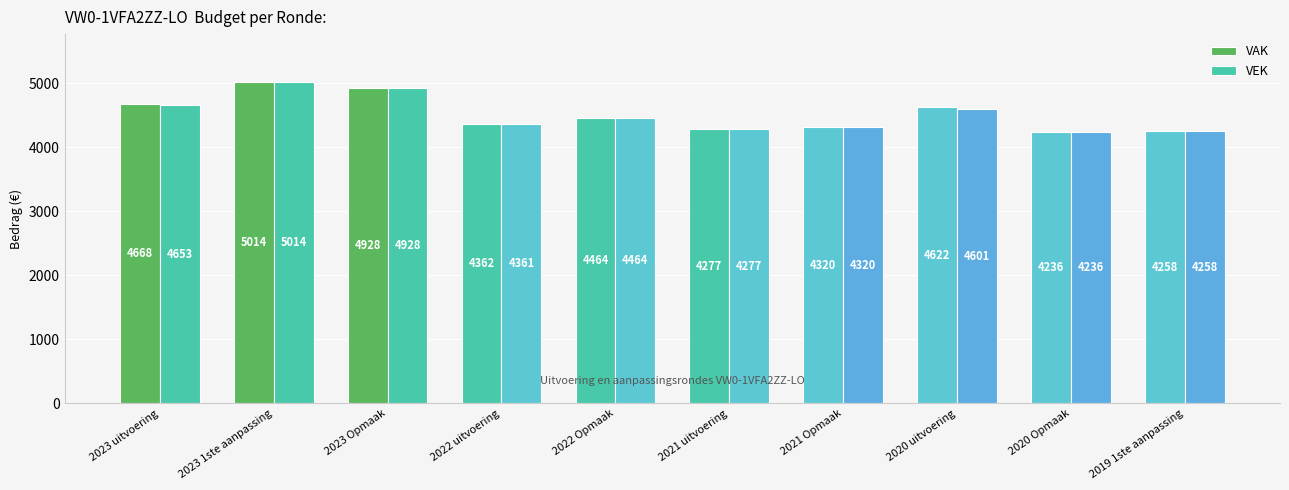

Which has a higher value, 2023 uitvoering or 2021 Opmaak?

2023 uitvoering